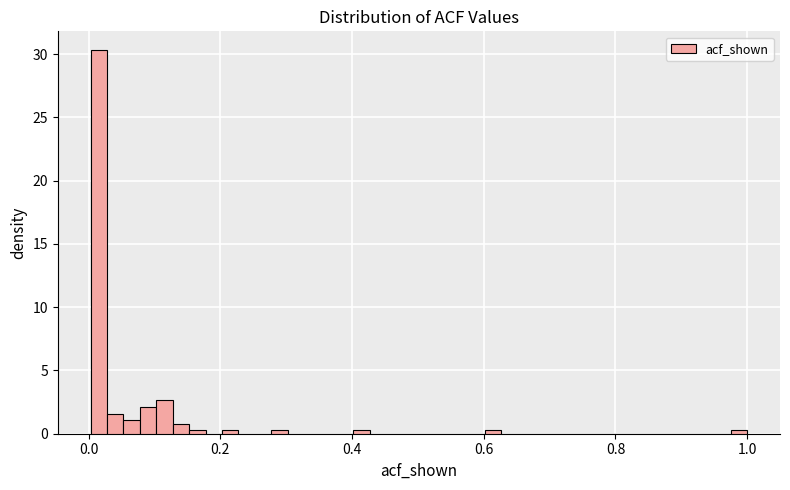

Around what value on the x-axis is the tallest bar? Give the approximate position of its centre, as read against the axis.

0.02